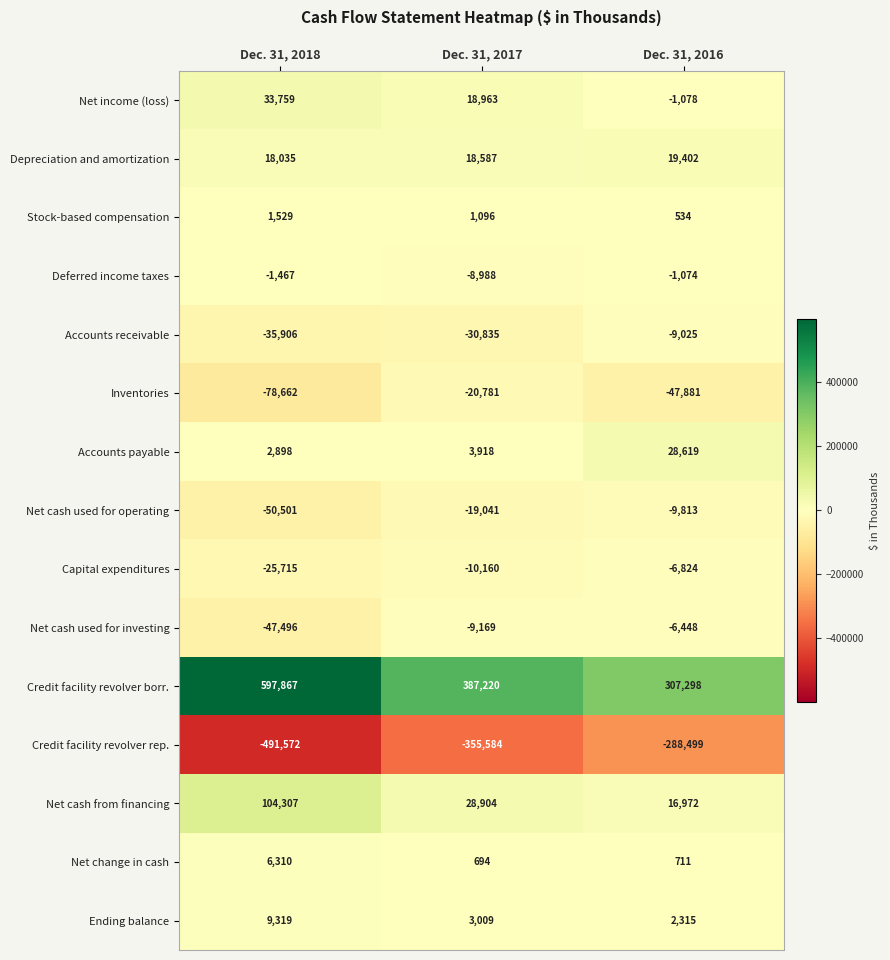

Where is Accounts receivable nearest to the value -22465?

Dec. 31, 2017